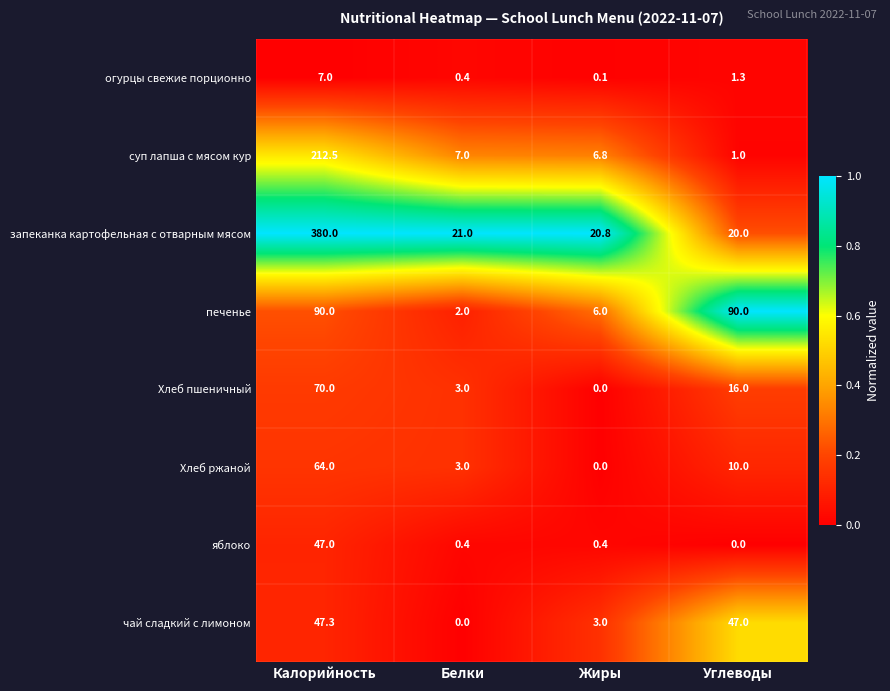

What is the total value across all series at Белки?

36.8